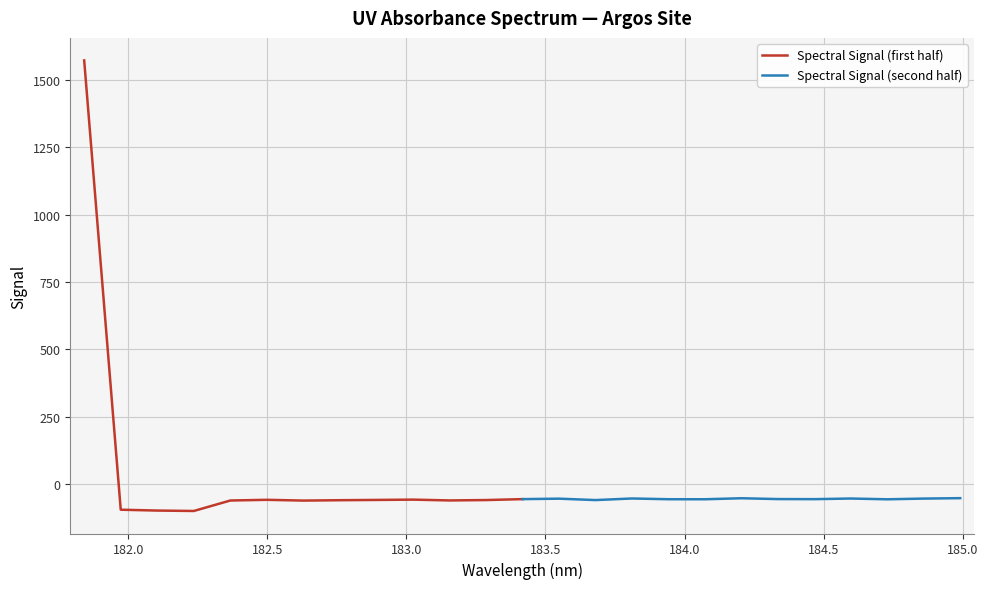

Which series has the widest spread of values?

Spectral Signal (first half)